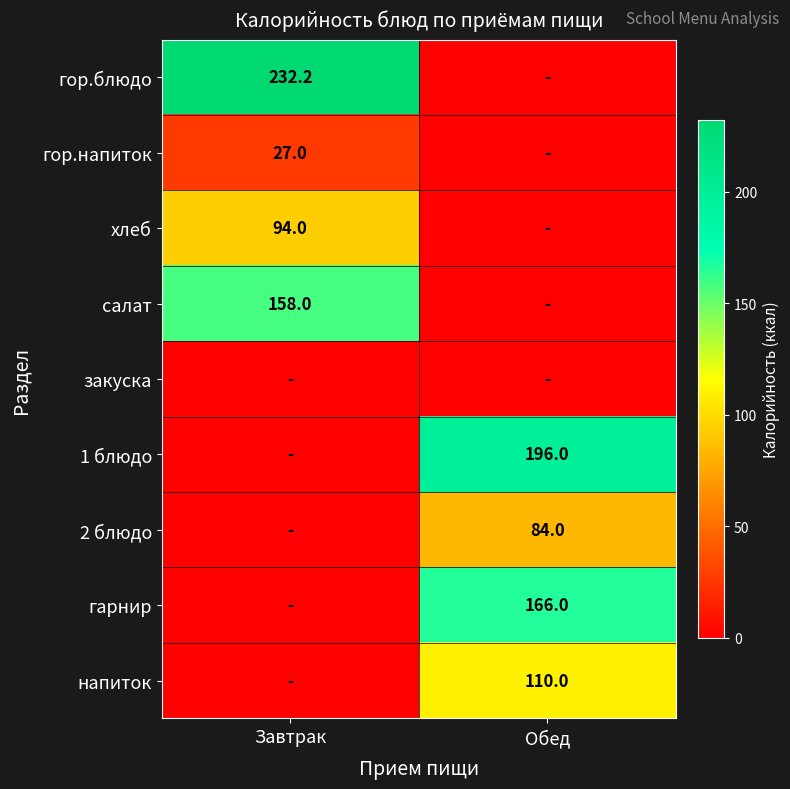

The value of 1 блюдо at Обед is 331.2. True or false?

False